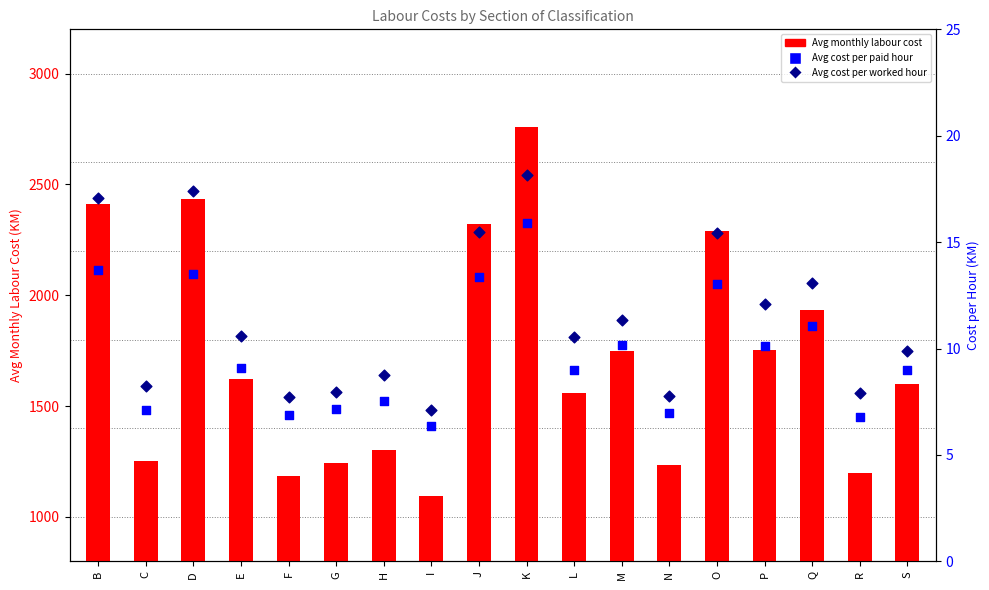

Is the value of Avg monthly labour cost at Q greater than the value of Avg cost per worked hour at J?

Yes